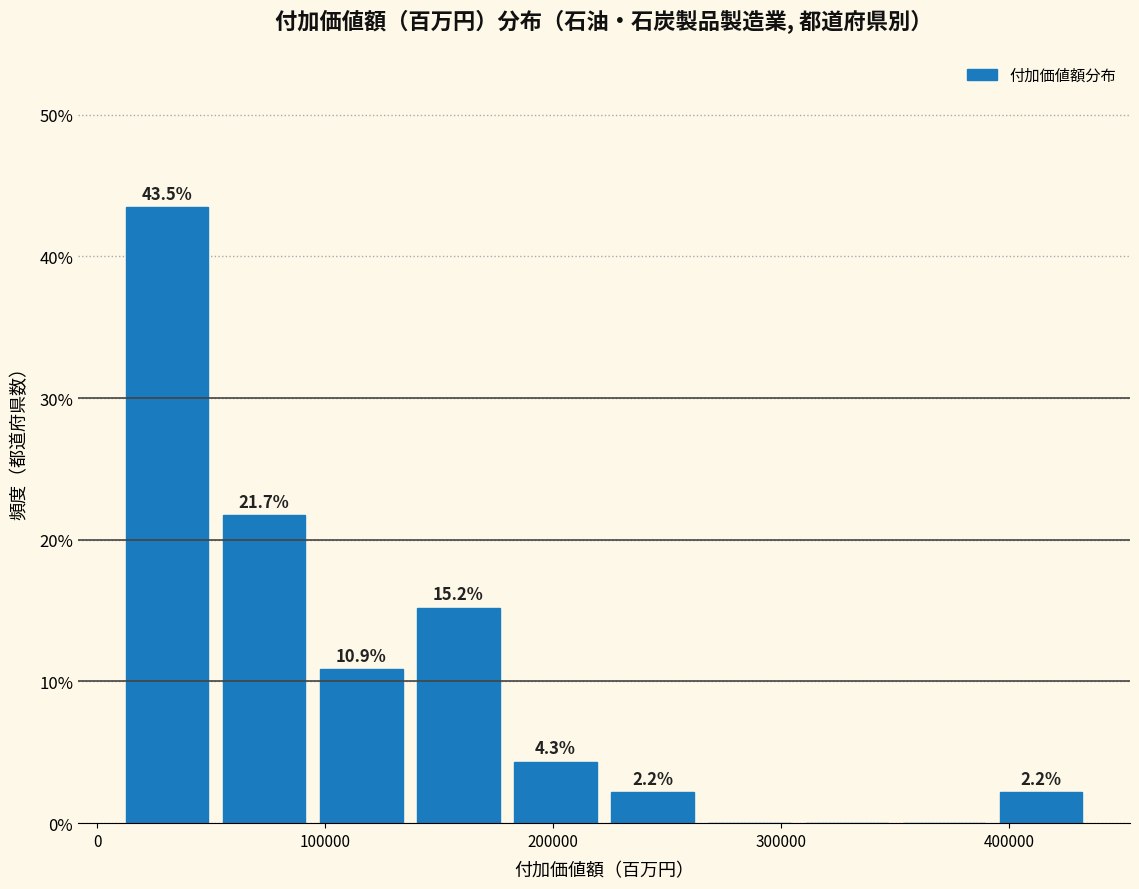

Which range on the x-axis has the tallest bar?

10000 to 50000